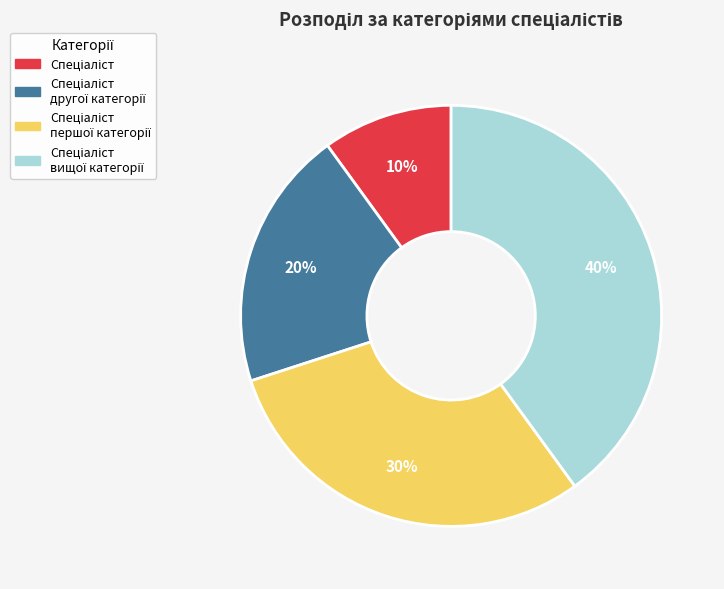

To the nearest percent, what is the difference between the largest and smallest slice percentages?

30%